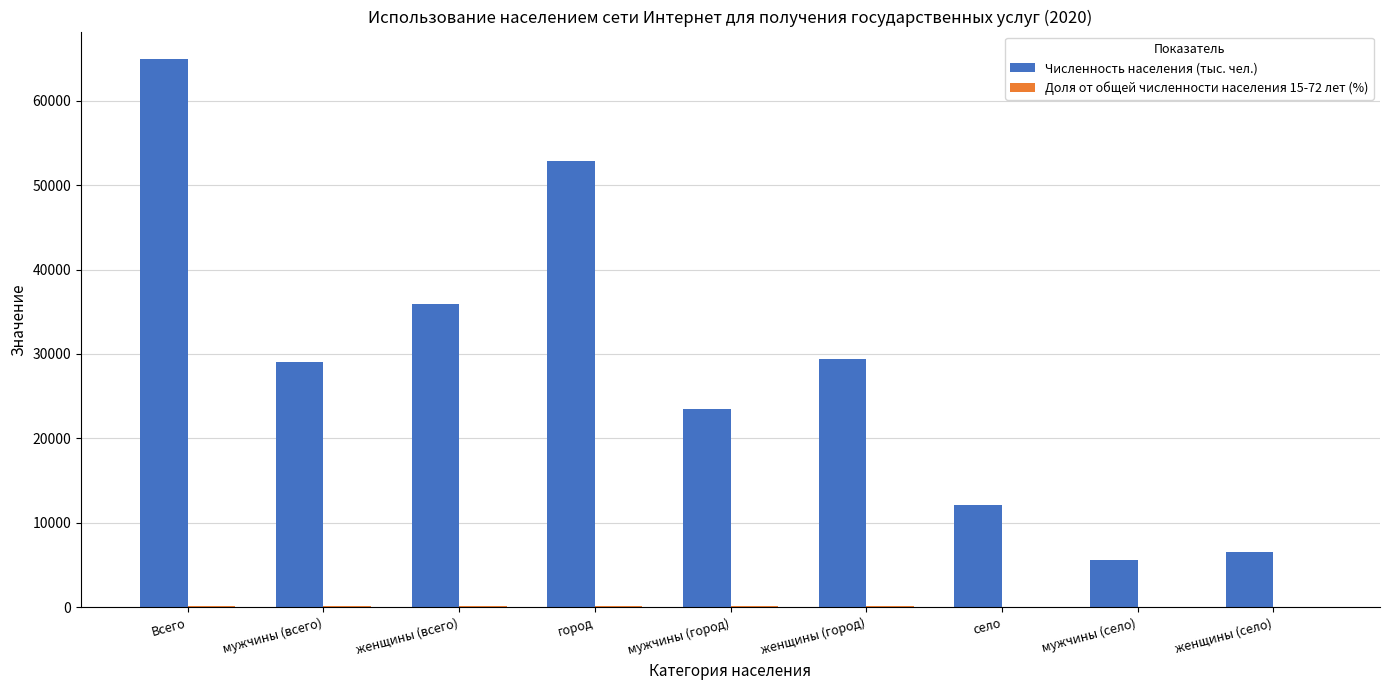

Which series has the widest spread of values?

Численность населения (тыс. чел.)